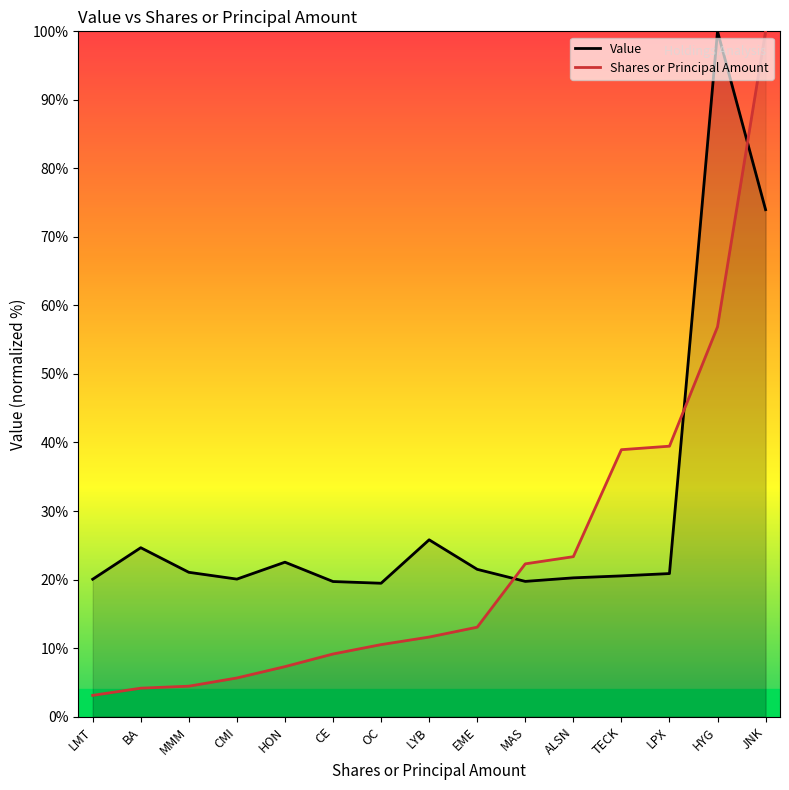

Between which two adjacent categories do Value and Shares or Principal Amount first intersect?

EME and MAS